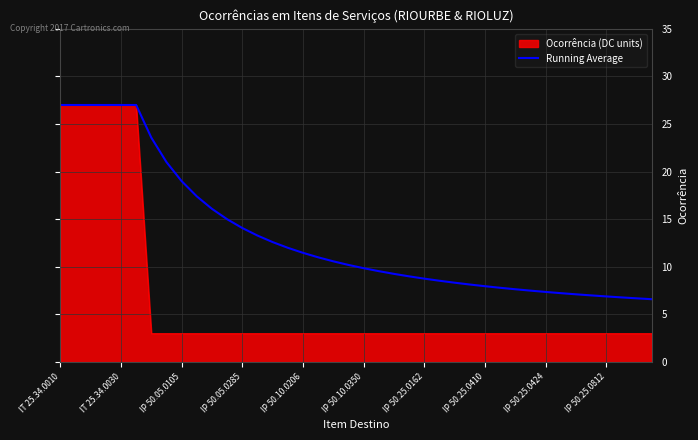

Which series has the widest spread of values?

Ocorrência (DC units)